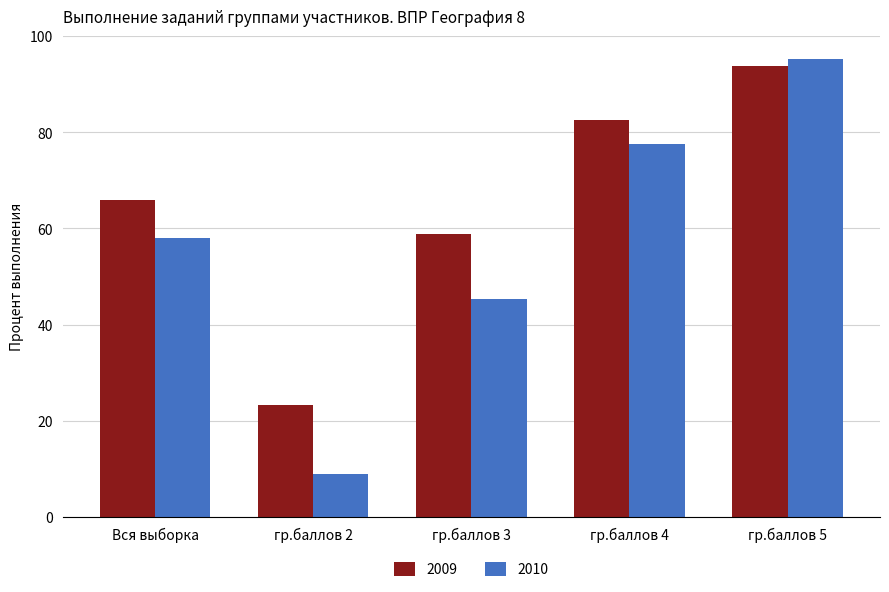

Rank the series at гр.баллов 3 from highest to lowest value.

2009, 2010